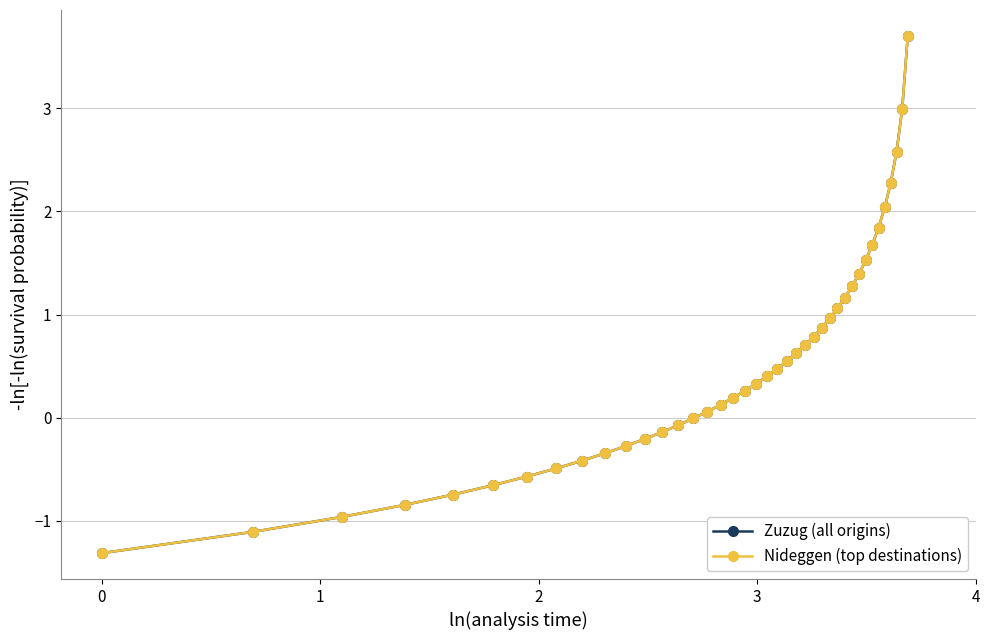

Is this an area chart (filled region under the line)?

No